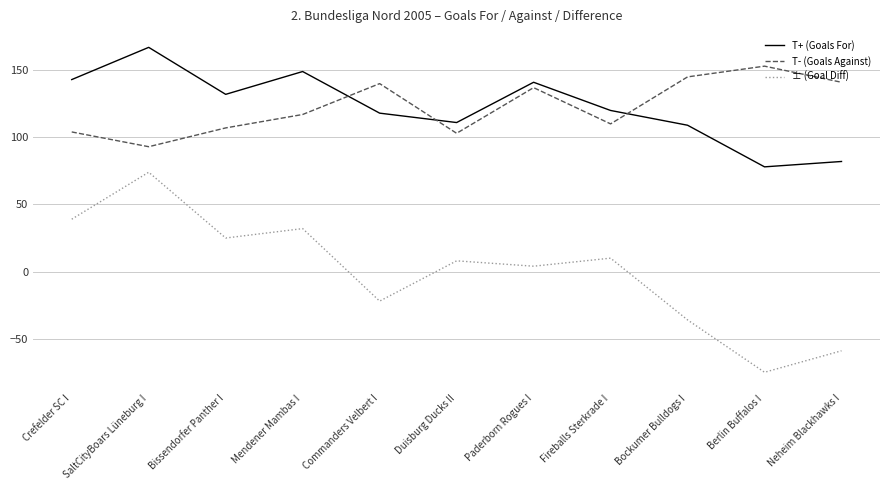

In T+ (Goals For), how many points are higher than both neighbors (excluding endpoints)?

3